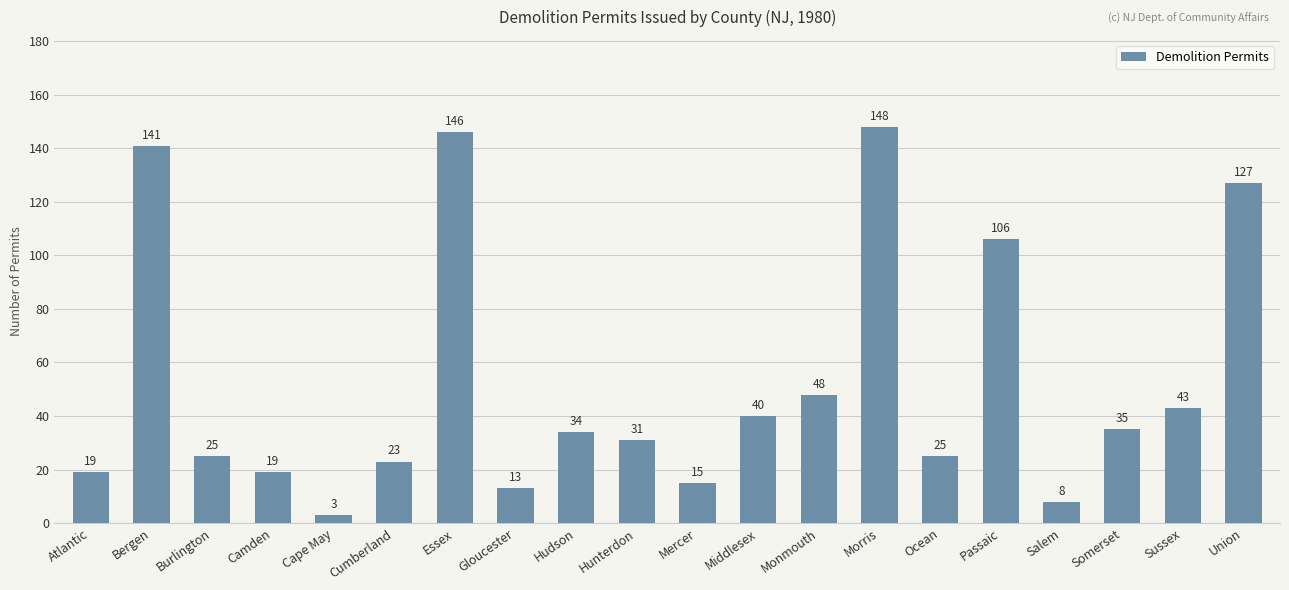

Is it true that the value at Monmouth is 48?

True